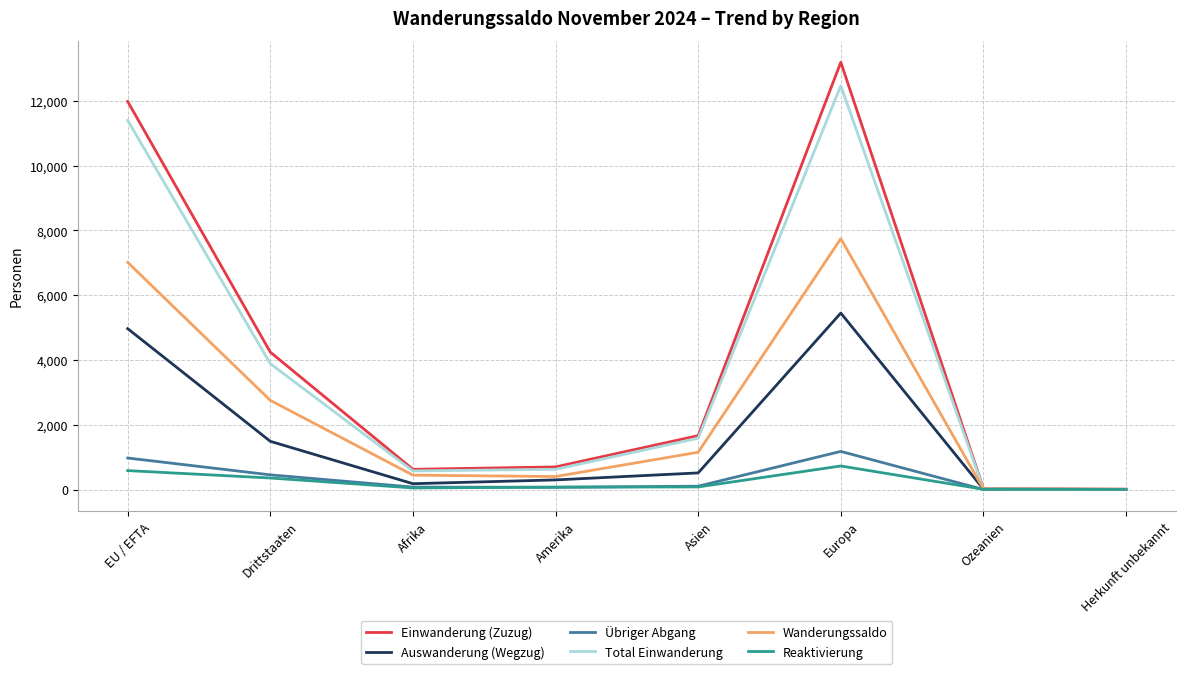

What is the sum of the Total Einwanderung values at EU / EFTA and Asien?

12979